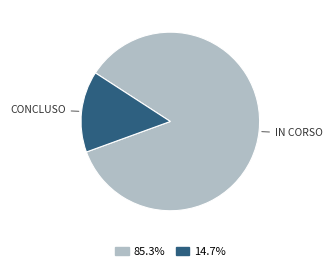

Is there any slice that represents more than half of the pie?

Yes